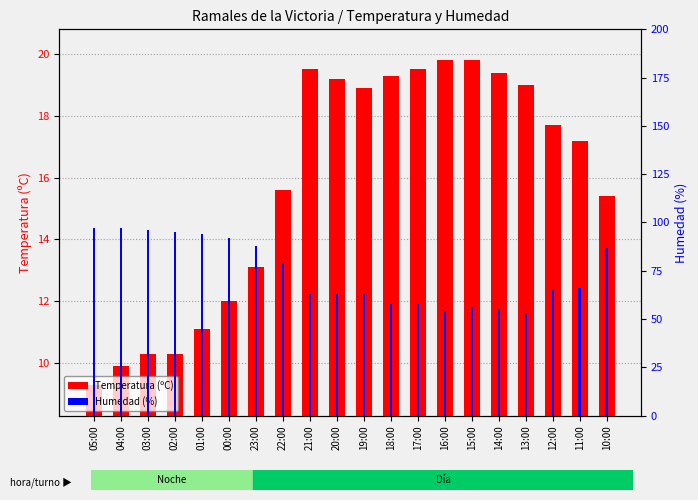

What is the smallest value displayed?

9.3